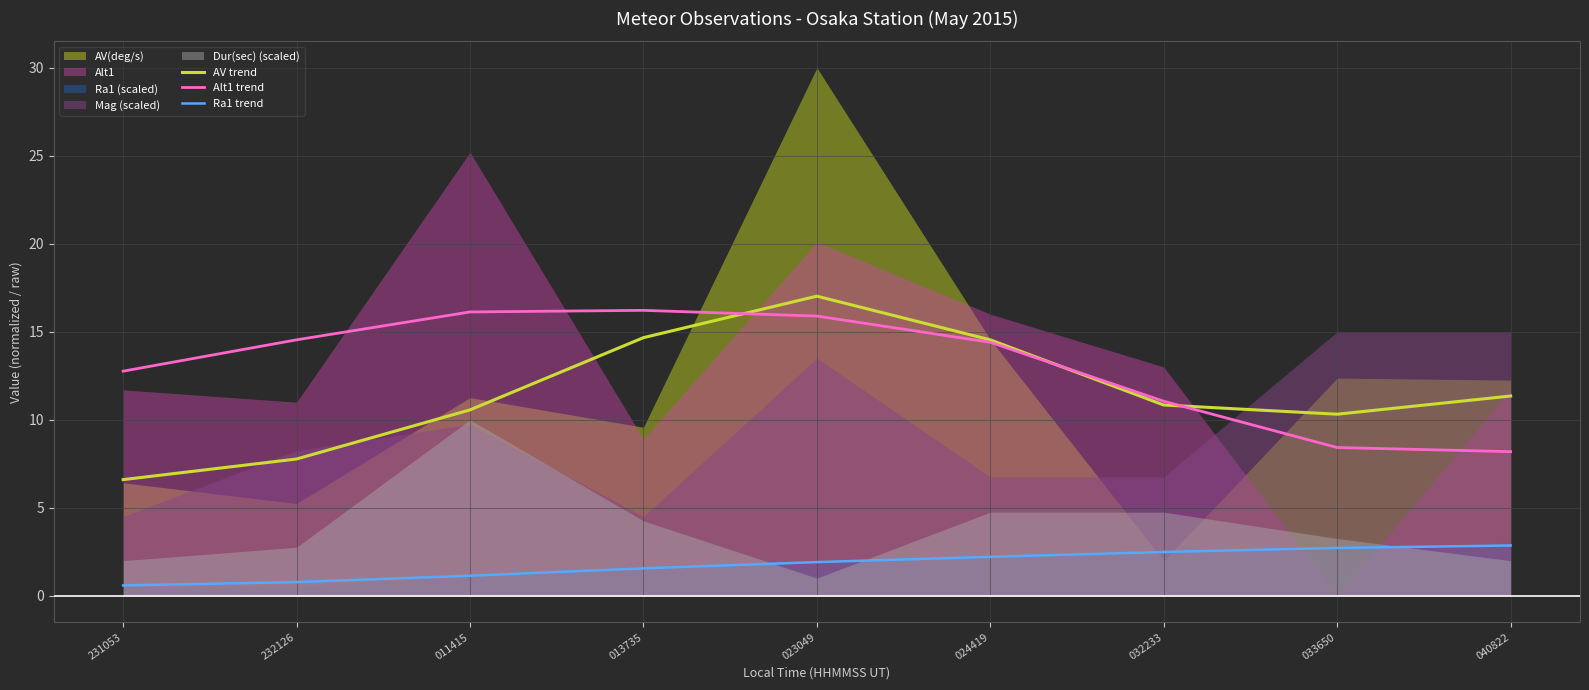

True or false: Ra1 trend and AV trend intersect in this chart.

False